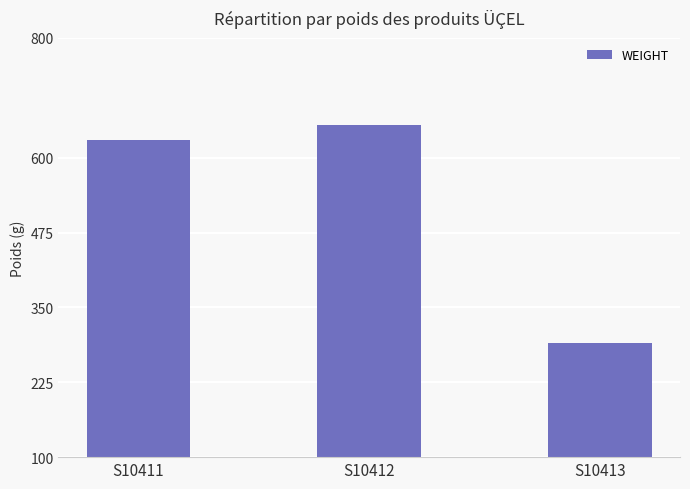

Reading right to left, list all the values displayed in this chart.

S10413=290	S10412=655	S10411=630